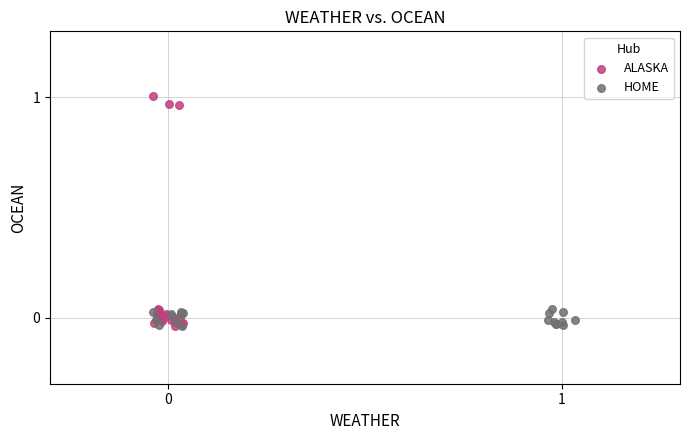

Which series has the widest spread of Y values?

ALASKA